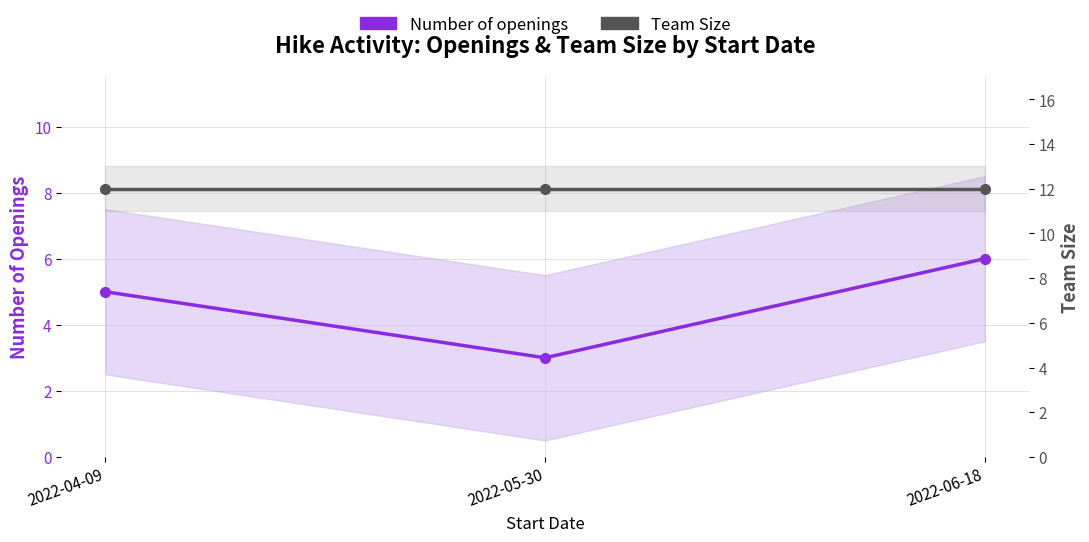

How many lines are shown in the chart?

2